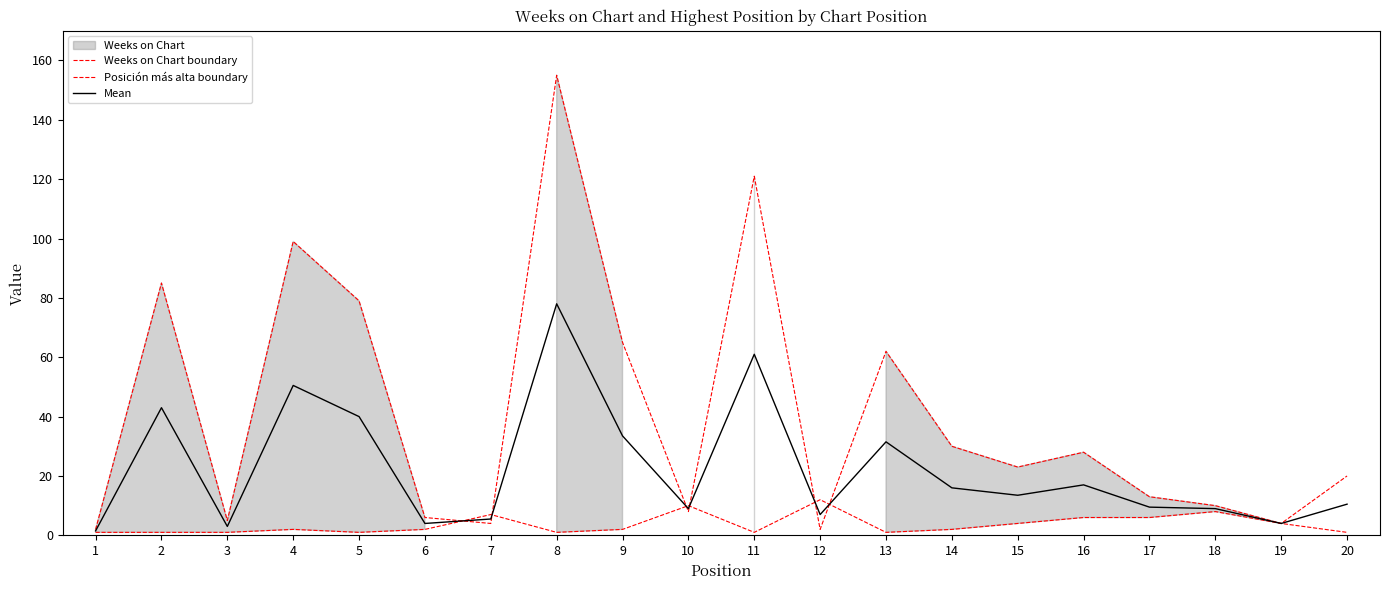

Rank the categories by Weeks on Chart boundary value from lowest to highest.

20, 1, 12, 7, 19, 3, 6, 10, 18, 17, 15, 16, 14, 13, 9, 5, 2, 4, 11, 8